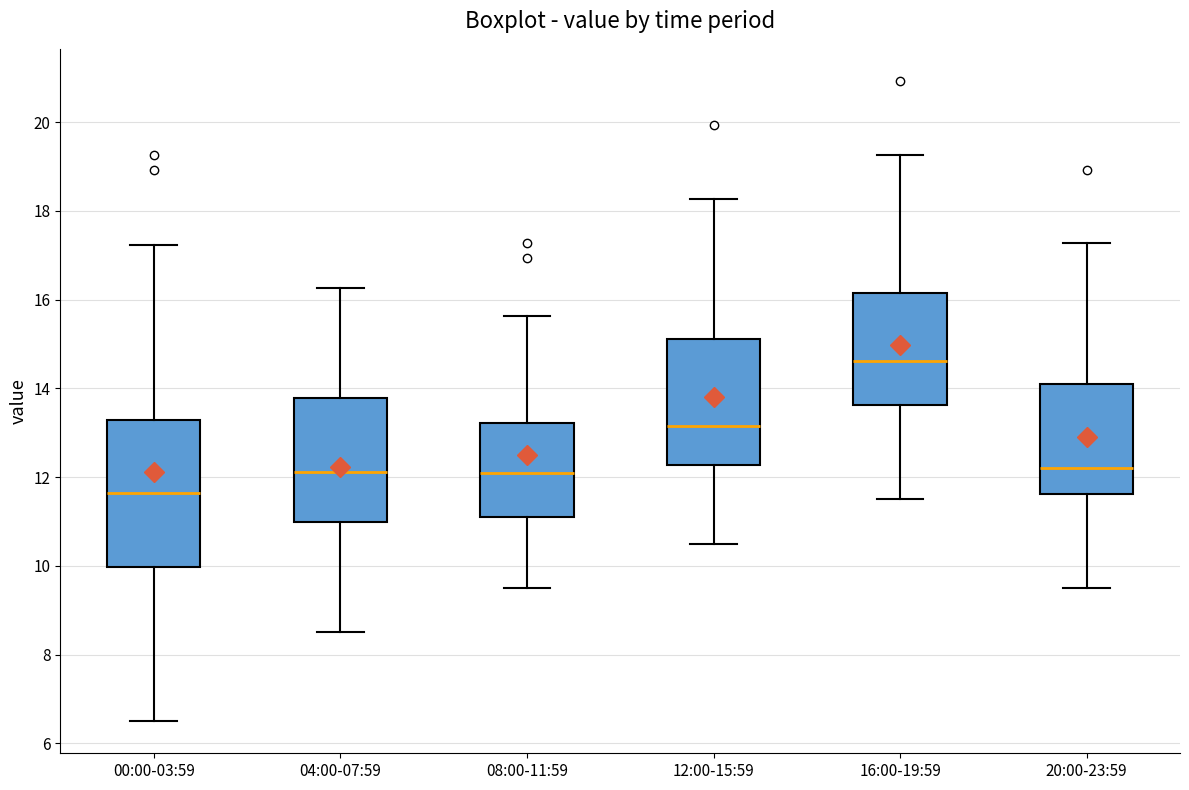

Which box is the tallest, from its lower edge to its upper edge?

00:00-03:59